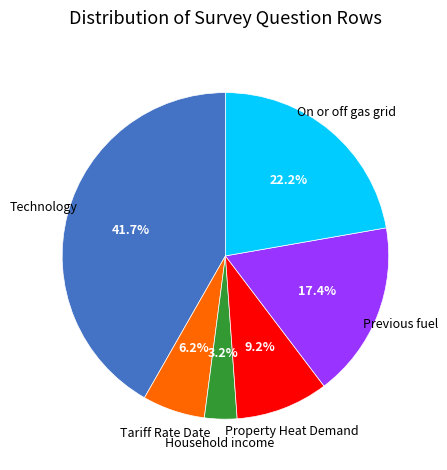

Does any single category account for the majority?

No